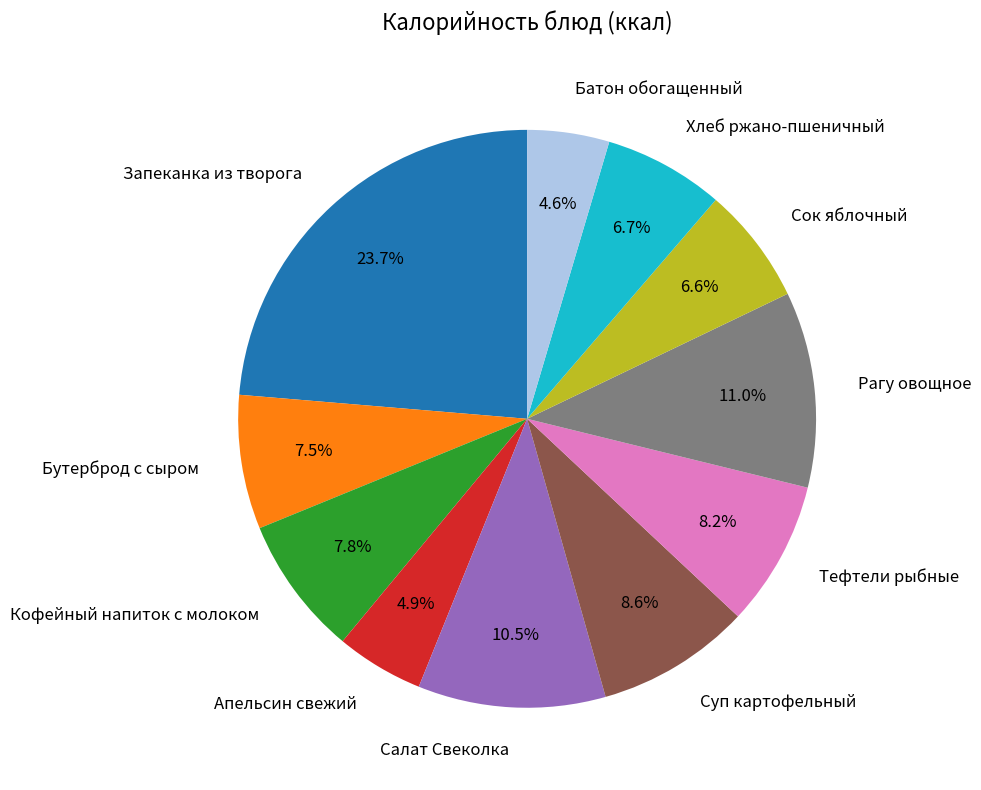

What portion of the pie excludes Тефтели рыбные?

91.8%